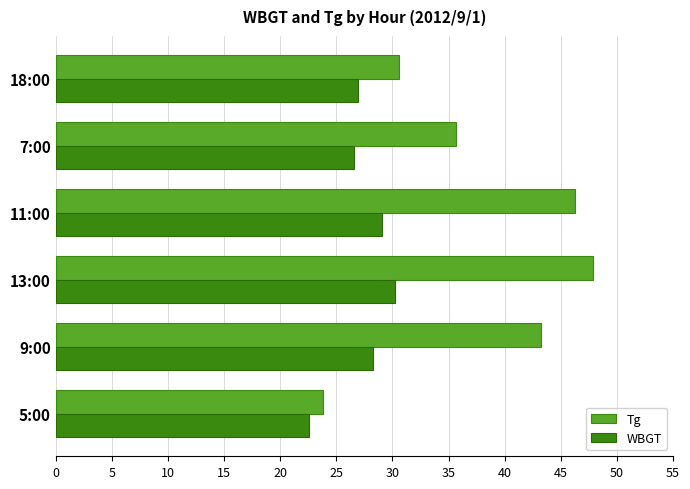

True or false: Tg has a value of 67.1 at 13:00.

False